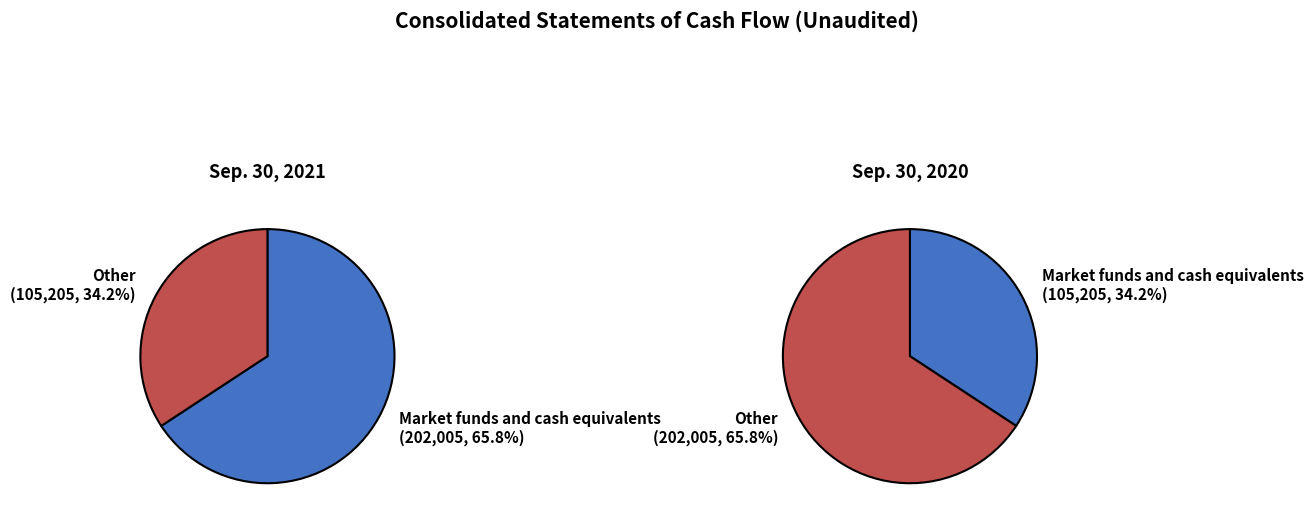

What portion of the pie excludes Market funds and cash equivalents?

34.2%